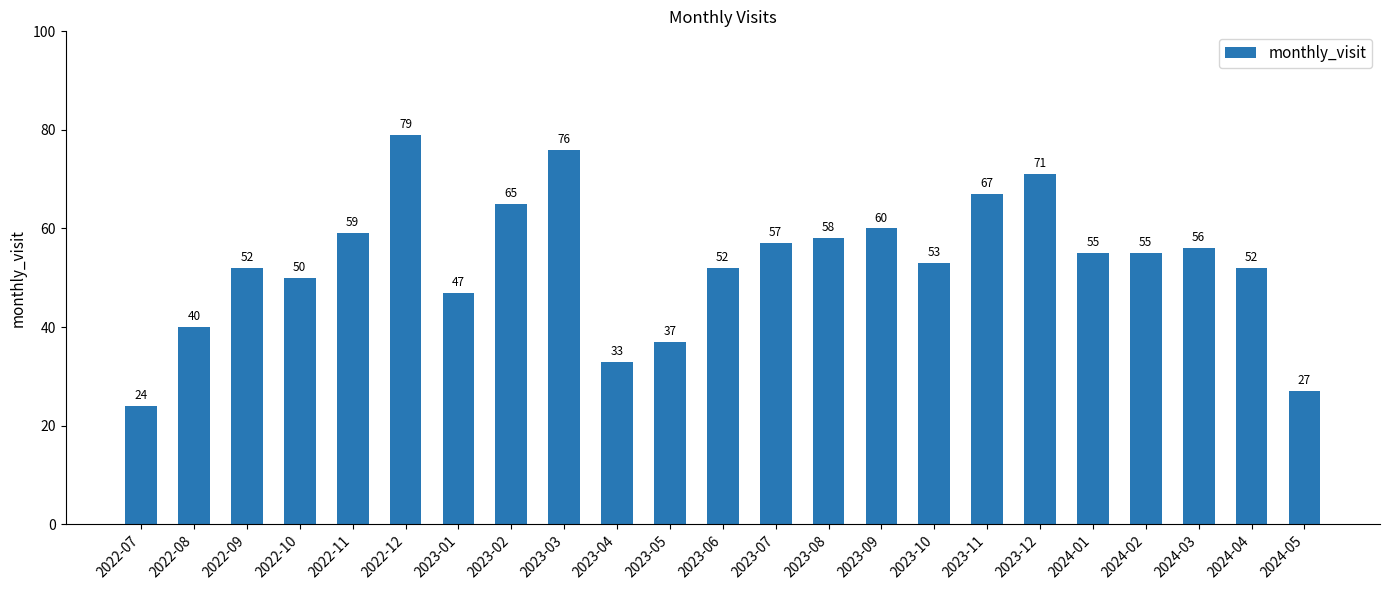

Read the value at 2023-01.

47